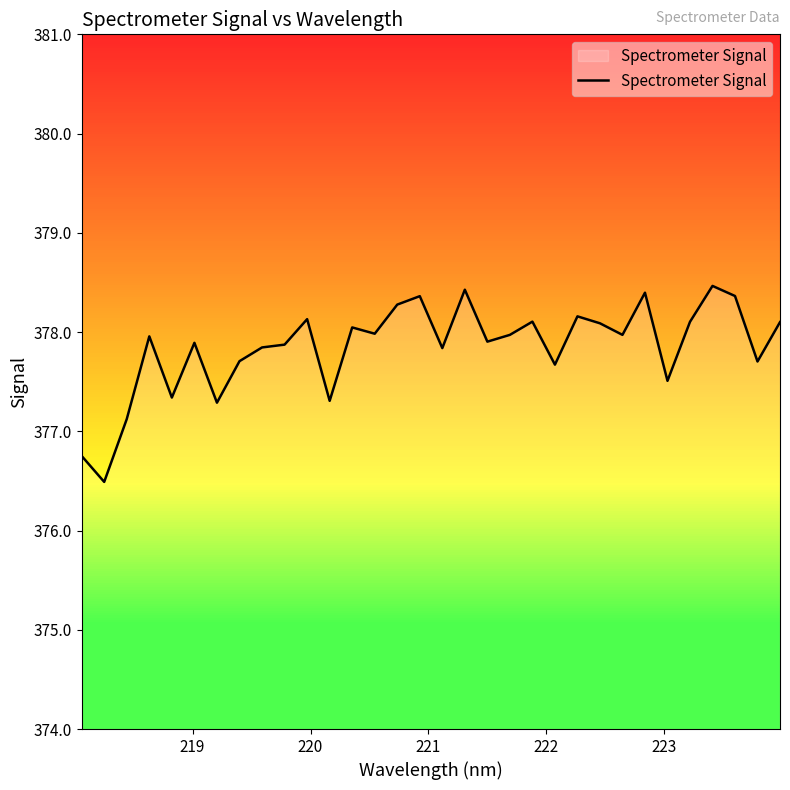

How many categories are shown in the chart?

32